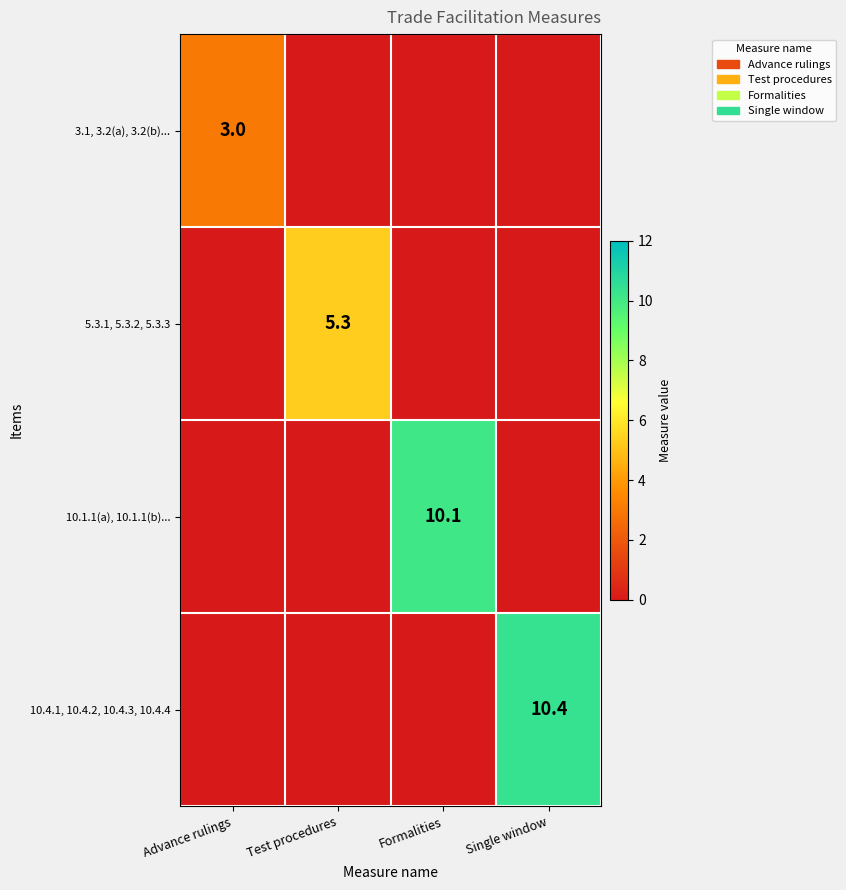

At how many categories does at least one series exceed 6?

2